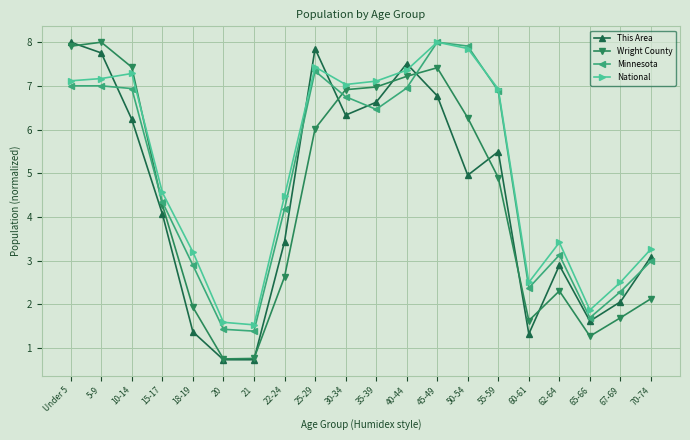

What is the value of the National point at the 4th from the left?

4.6